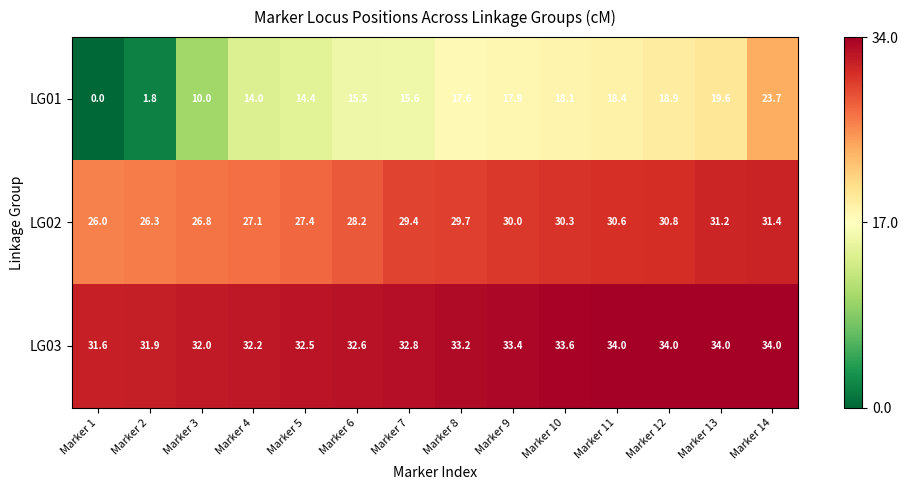

Which series has the largest total across all categories?

LG03